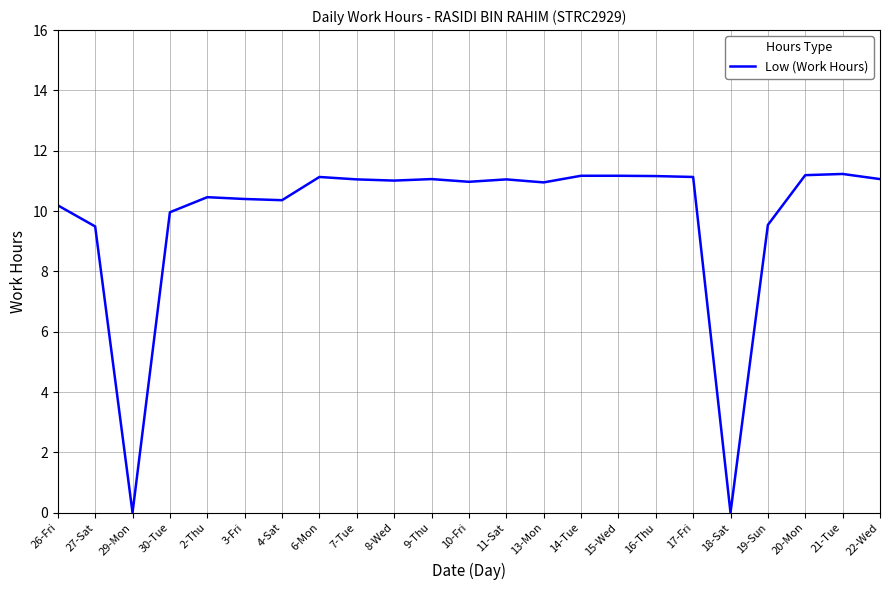

Count the number of categories in the chart.

23